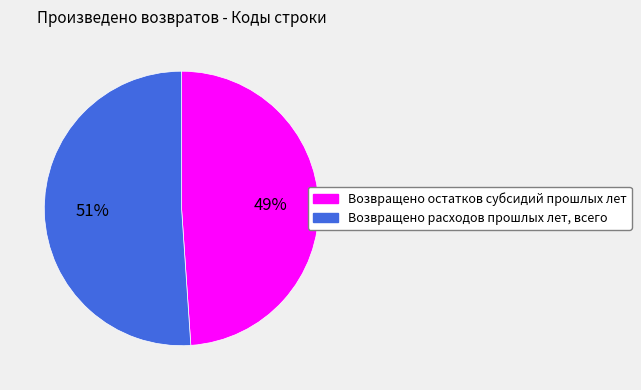

Which category accounts for the majority?

Возвращено расходов прошлых лет, всего